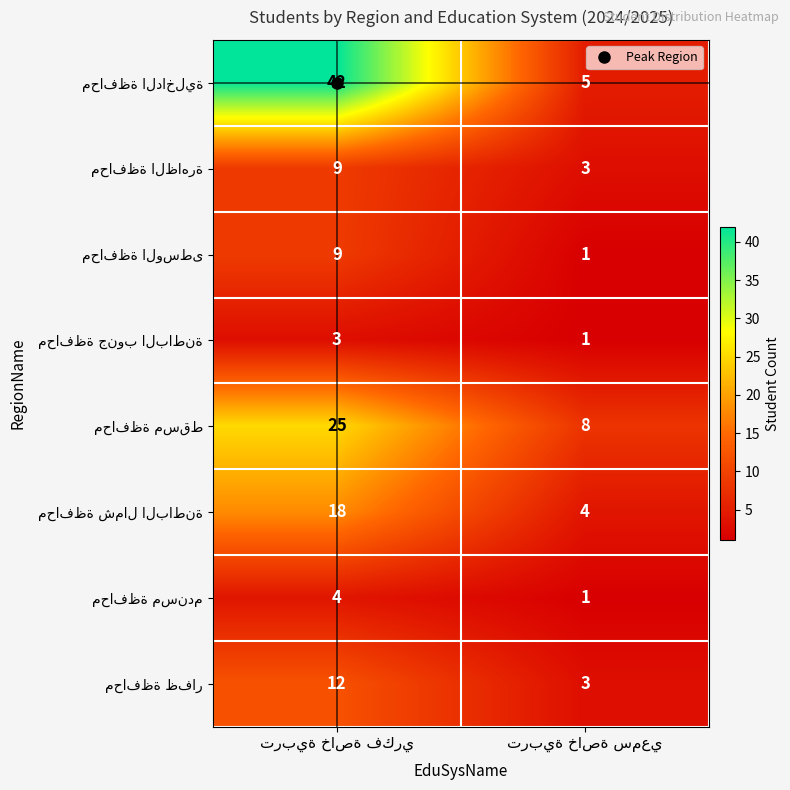

Rank the categories by محافظة الظاهرة value from lowest to highest.

تربية خاصة سمعي, تربية خاصة فكري